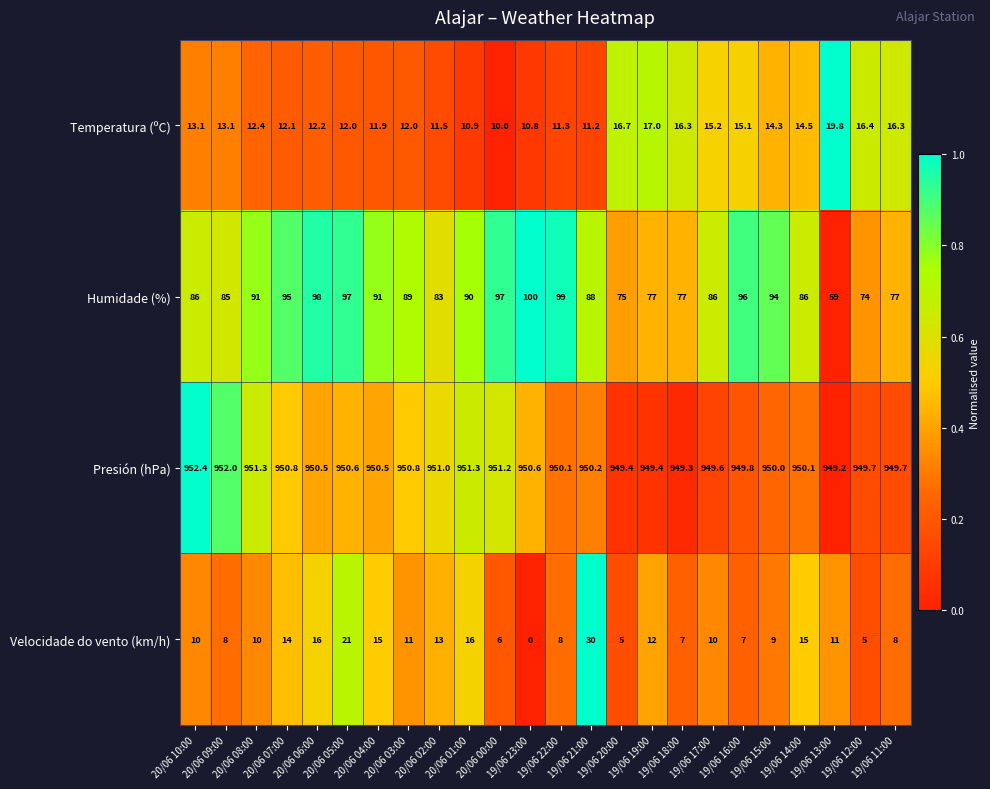

What is the maximum value shown in the chart?

952.4